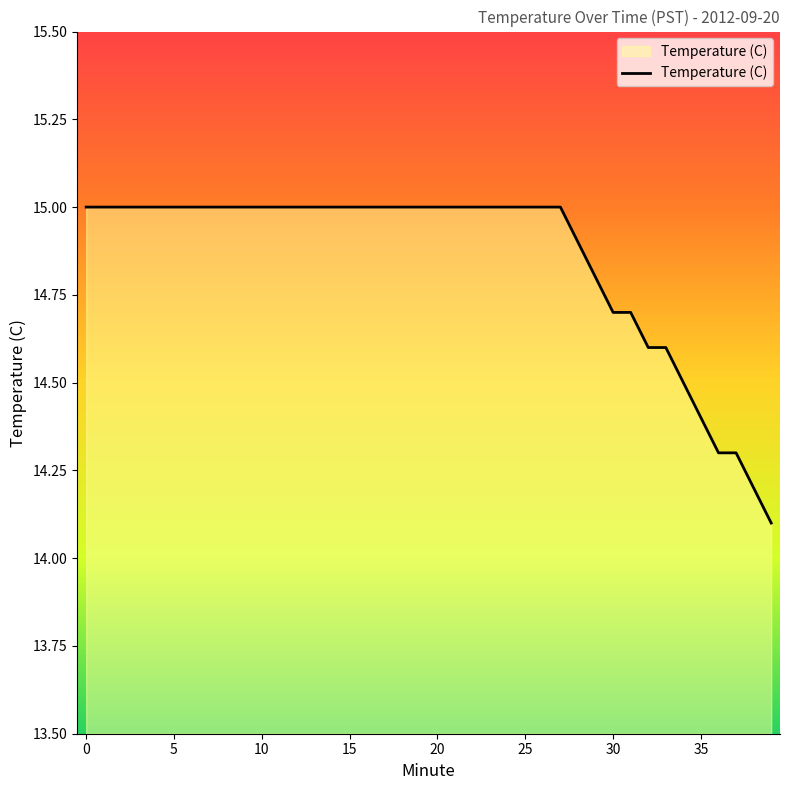

What is the minimum value shown in the chart?

14.1